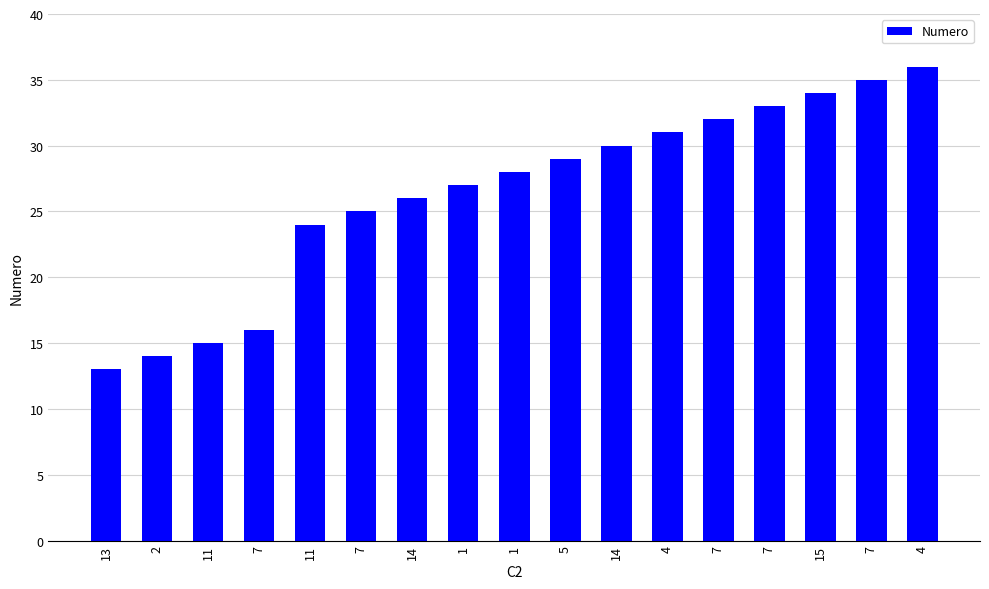

What is the value of the 1st bar from the left?

13